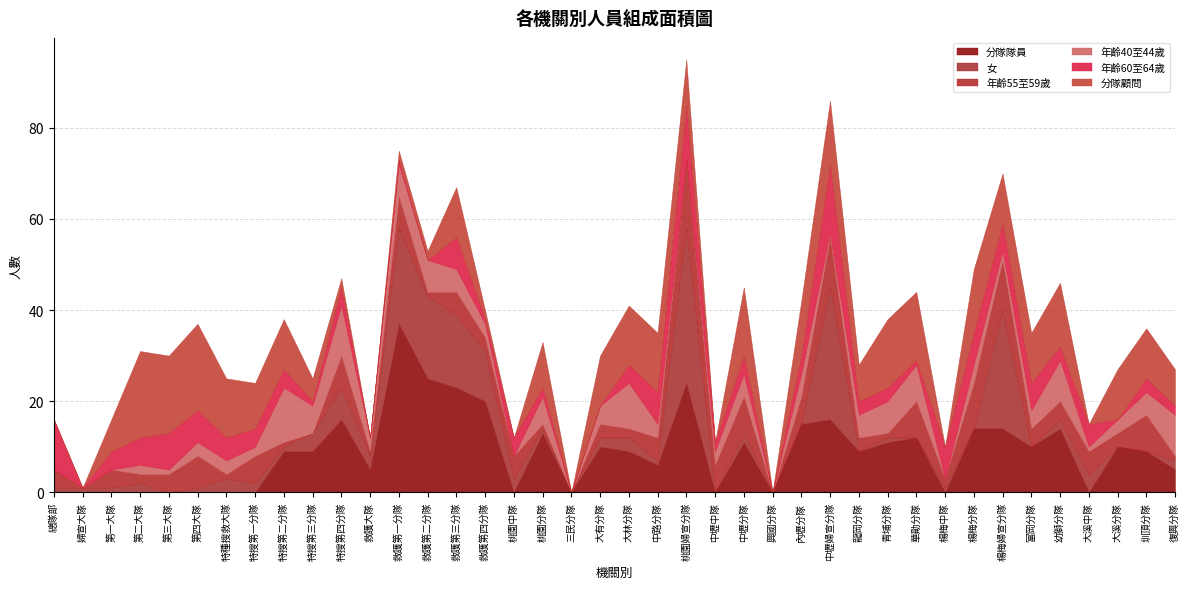

At which category does 分隊隊員 reach its first local valley?

救護大隊